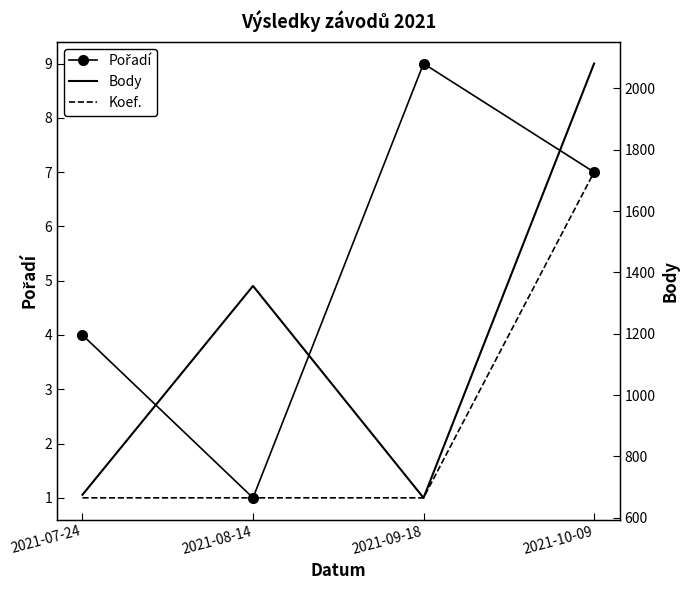

What is the label of the 4th point from the left?

2021-10-09